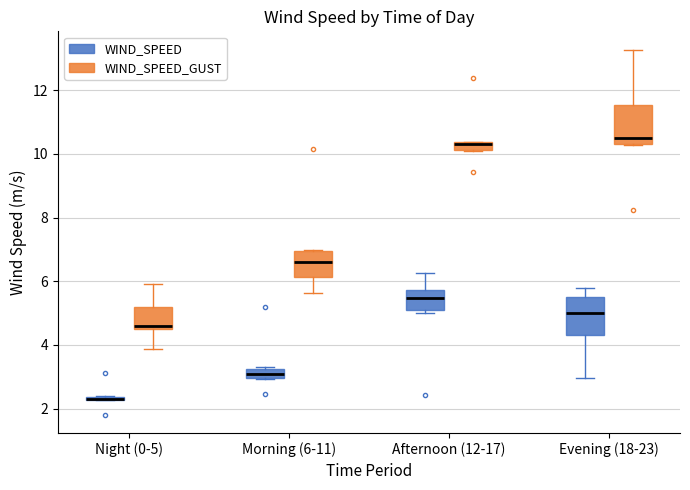

Where does the median line of the box for Evening (18-23) (WIND_SPEED) sit on the y-axis? The values are not printed on the chart, so give them approximately, as read against the axis.

5.0